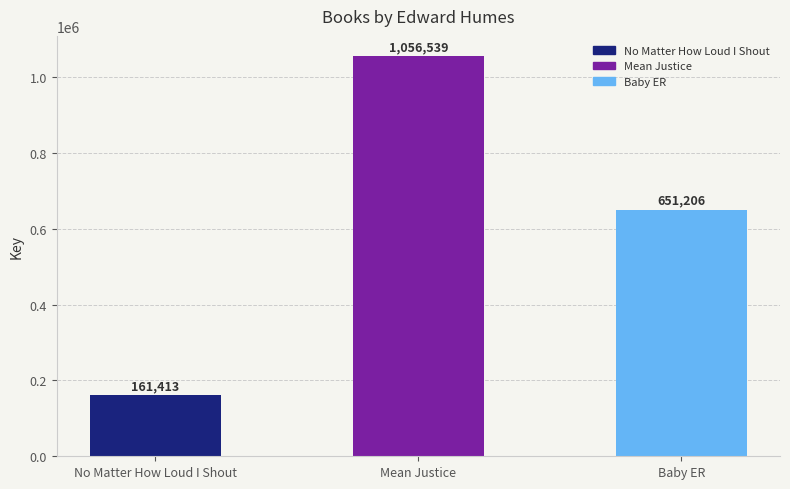

What is the sum of the values at Mean Justice and Baby ER?

1707745